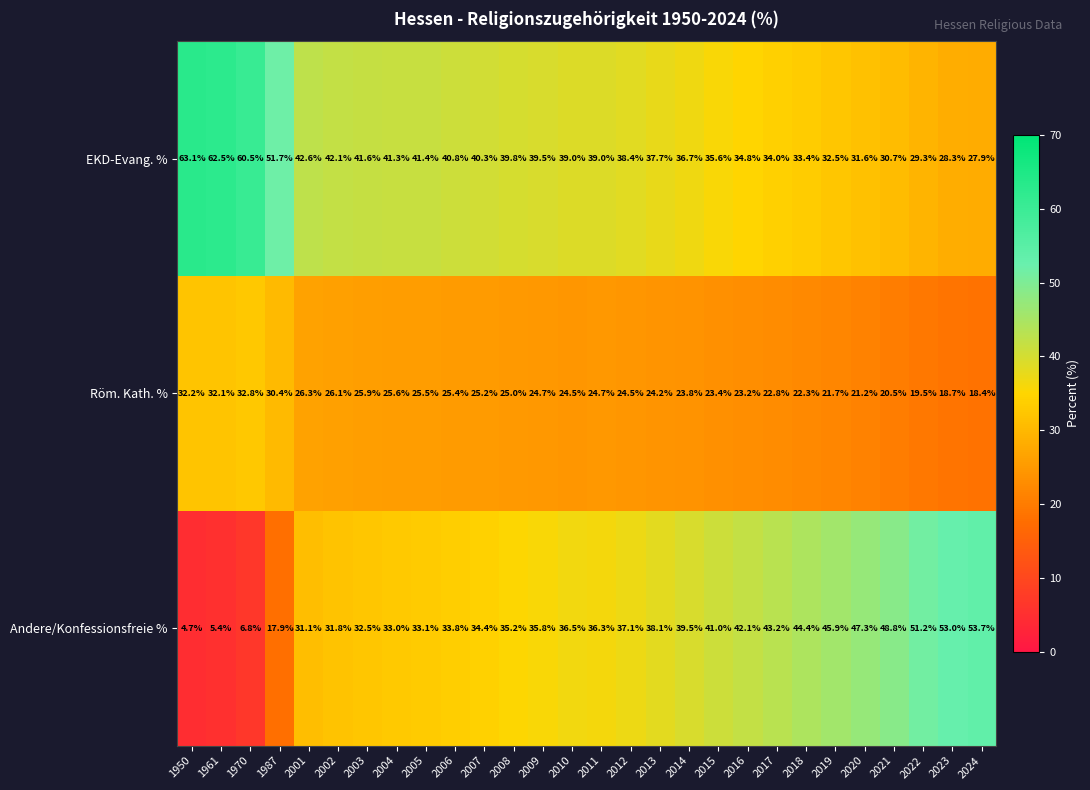

How many distinct data groups are displayed?

3